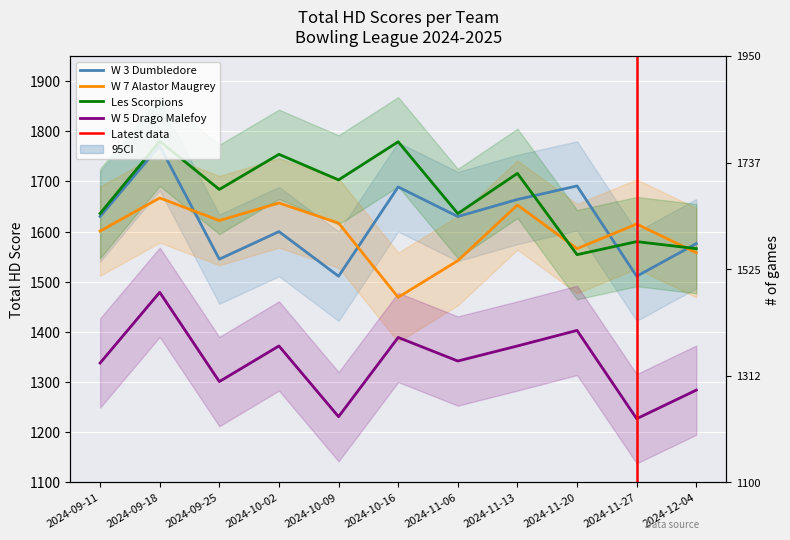

In W 7 Alastor Maugrey, how many points are higher than both neighbors (excluding endpoints)?

4